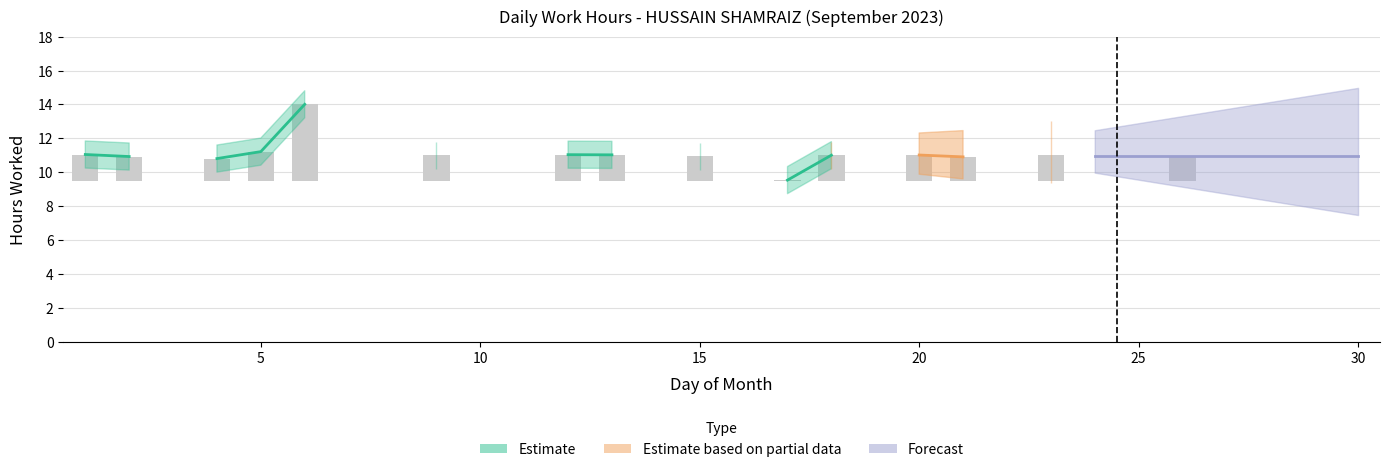

Between 20 and 19, which is larger?

20